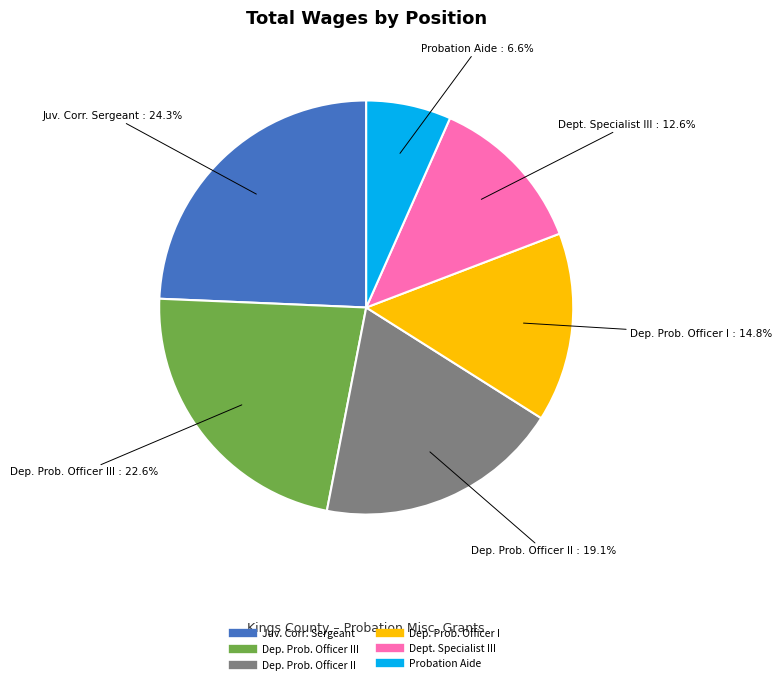

Is there a majority slice in this chart?

No